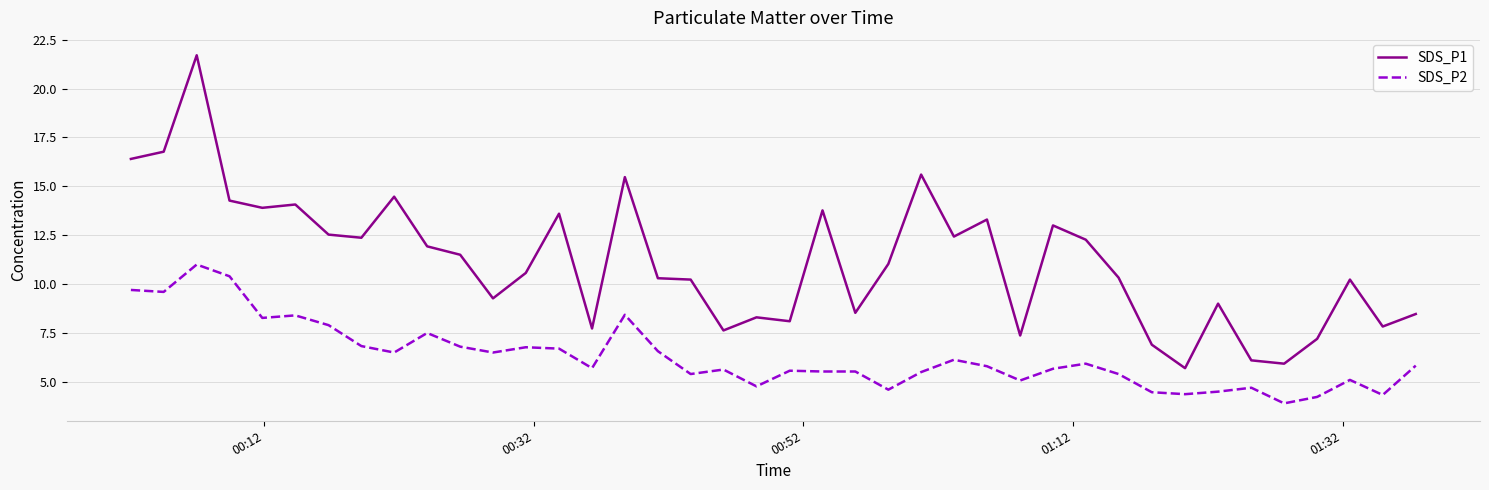

What is the minimum value for SDS_P1?

5.7